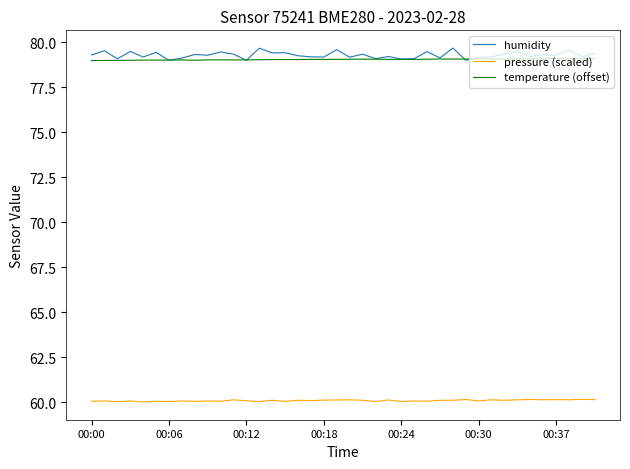

What is the highest value of the temperature (offset) series?

79.1